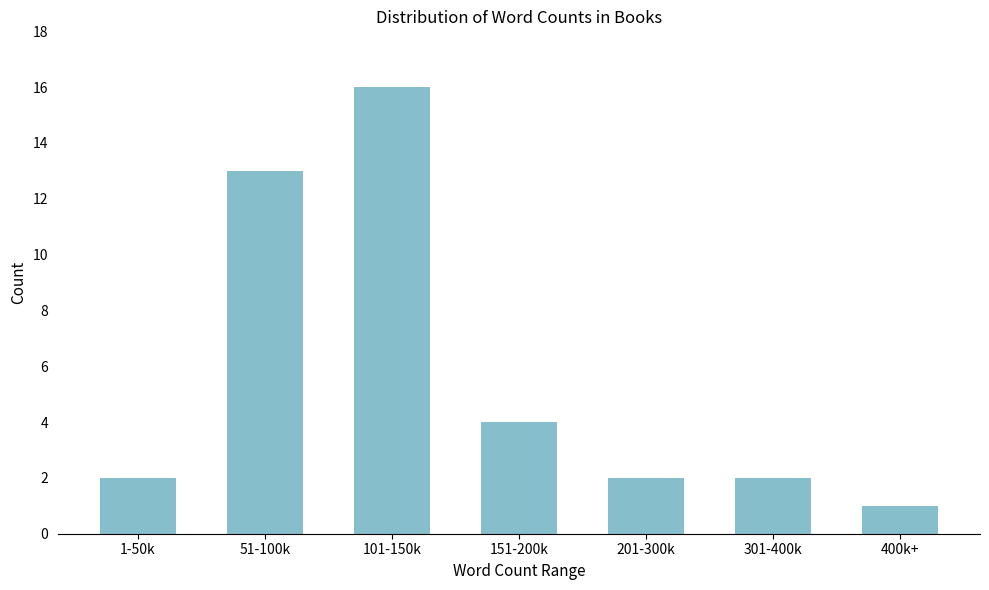

Reading left to right, transcribe all the data shown in this chart.

1-50k=2	51-100k=13	101-150k=16	151-200k=4	201-300k=2	301-400k=2	400k+=1